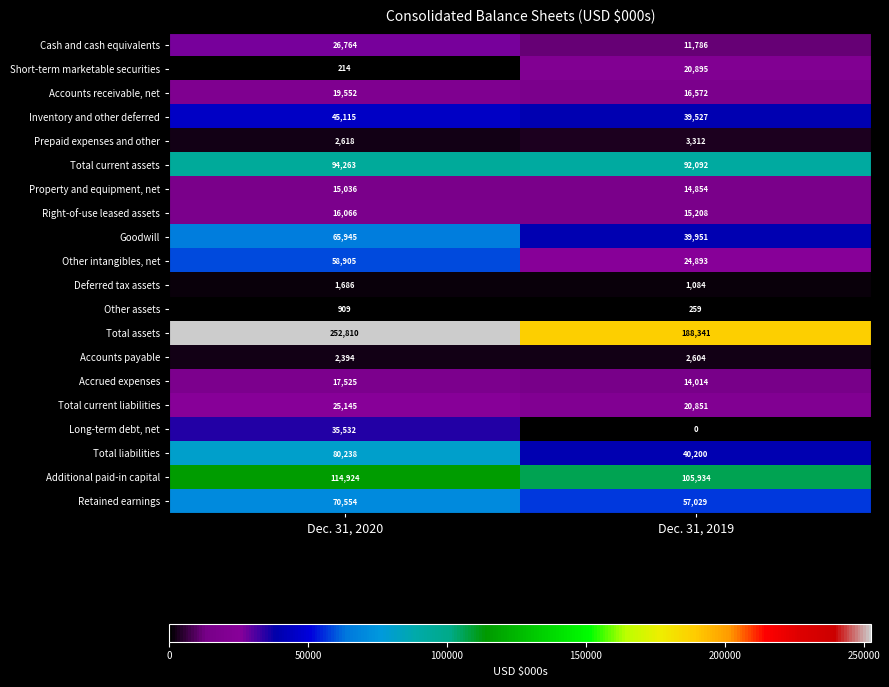

Is it true that Short-term marketable securities equals 214 at Dec. 31, 2020?

True